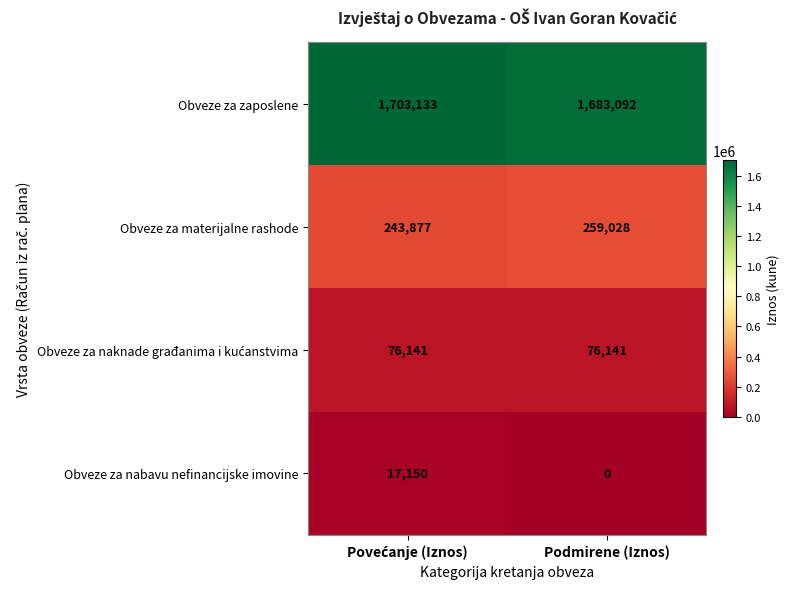

What is the spread (max minus min) of values at Podmirene (Iznos)?

1683092